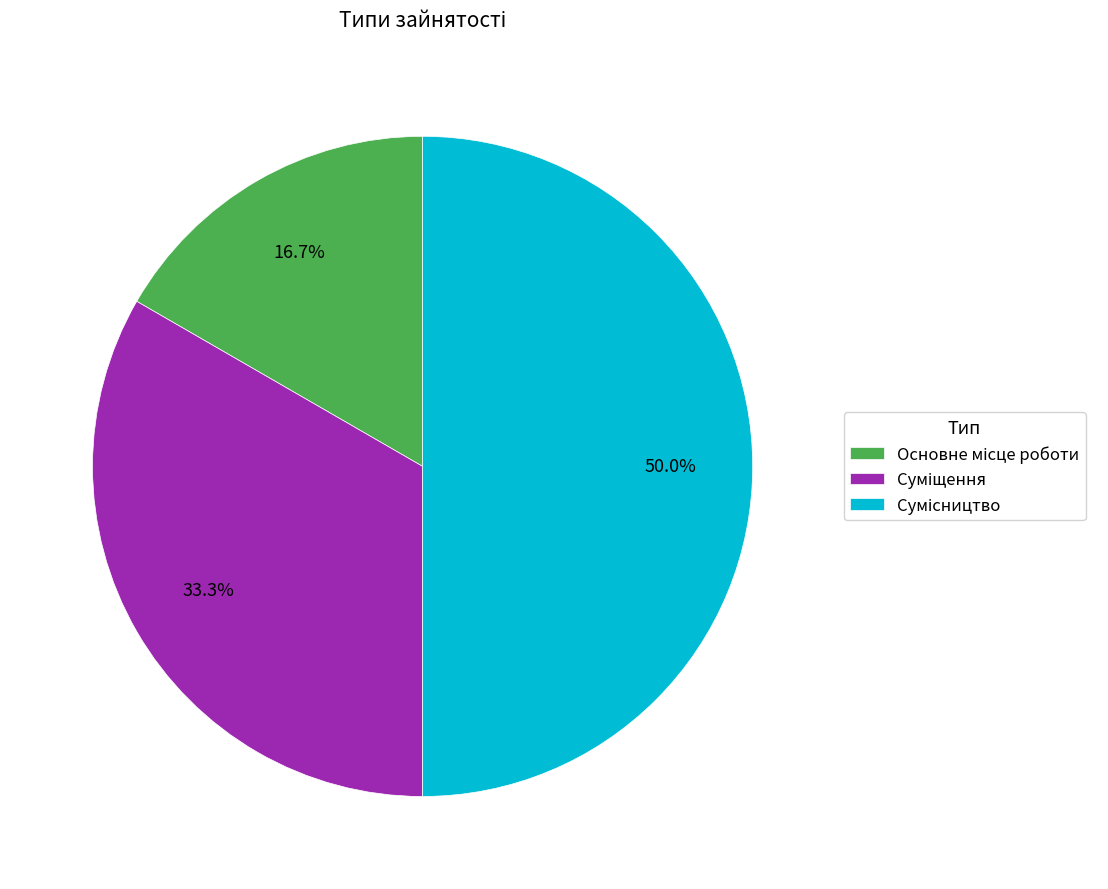

Is there a majority slice in this chart?

No